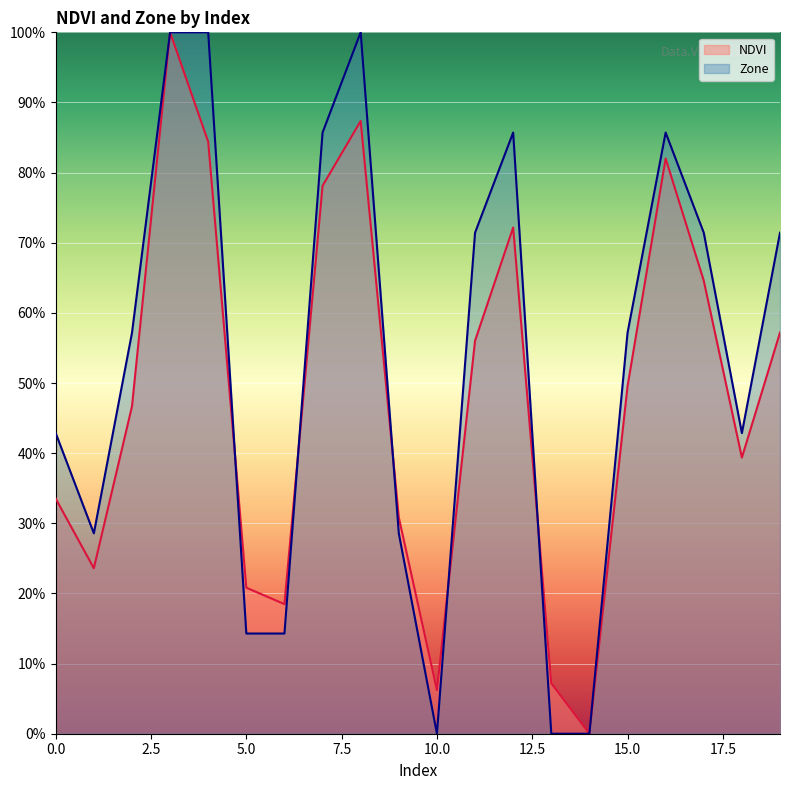

How many values in the NDVI series exceed 0?

19